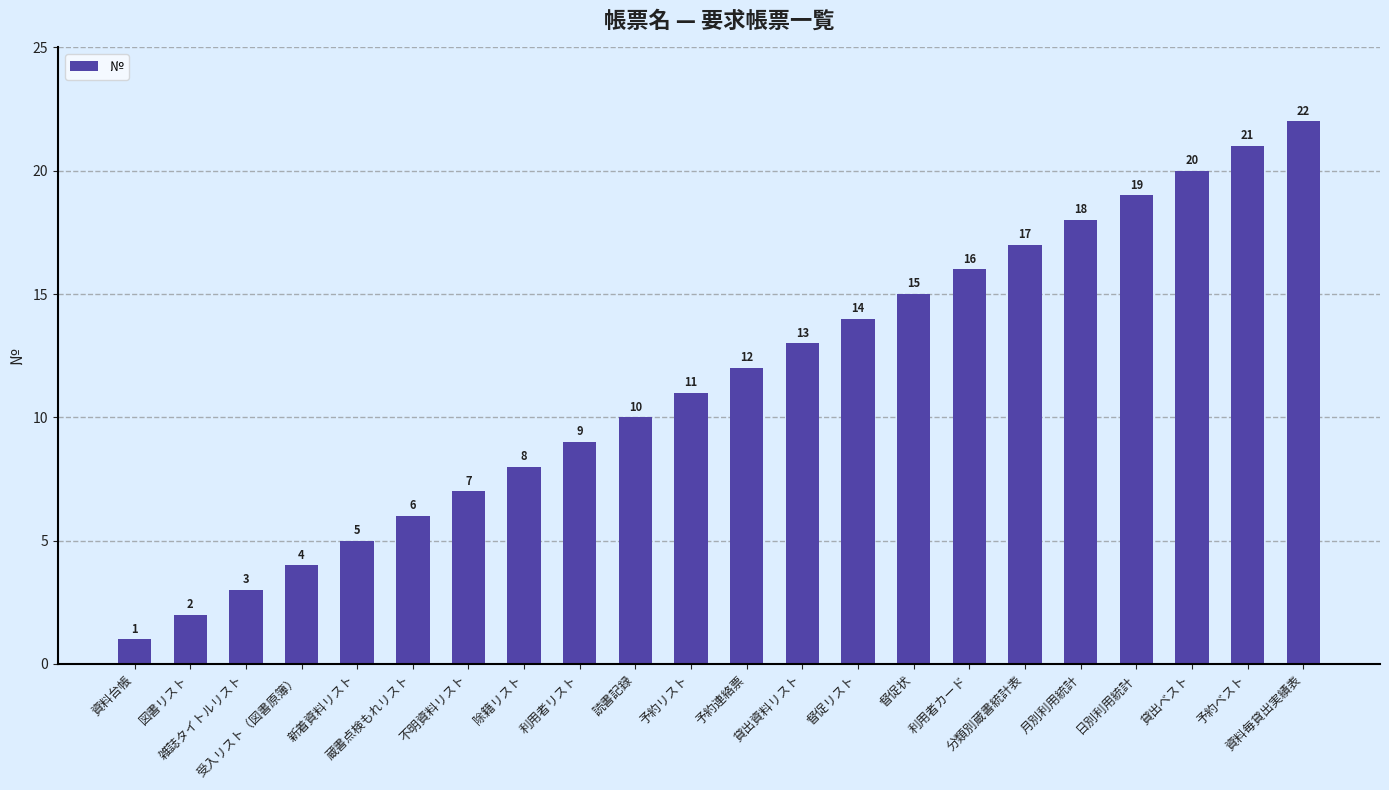

How many bars are there in total?

22